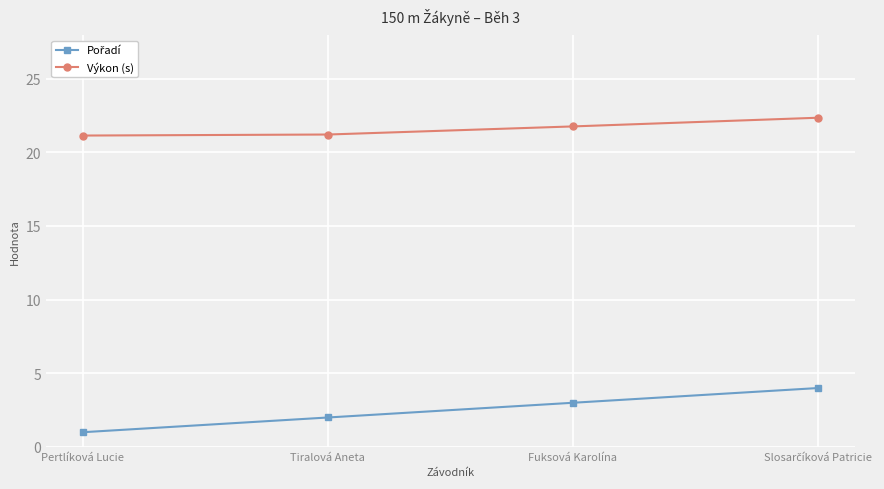

What is the average value of the Výkon (s) series?

21.6